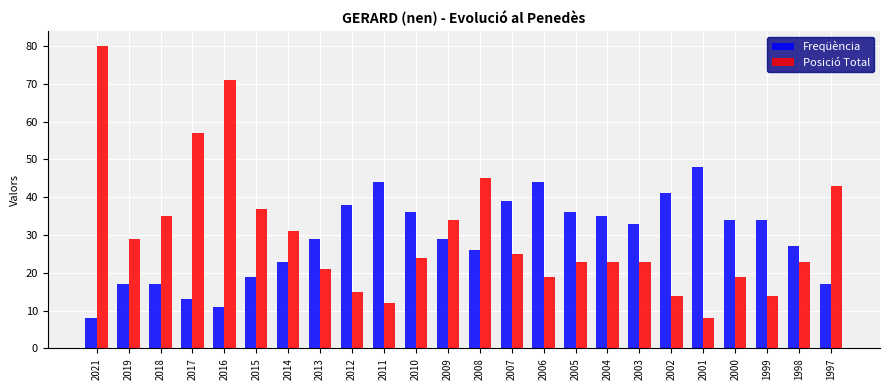

Reading left to right, extract all data points from this chart.

Freqüència: 2021=8	2019=17	2018=17	2017=13	2016=11	2015=19	2014=23	2013=29	2012=38	2011=44	2010=36	2009=29	2008=26	2007=39	2006=44	2005=36	2004=35	2003=33	2002=41	2001=48	2000=34	1999=34	1998=27	1997=17
Posició Total: 2021=80	2019=29	2018=35	2017=57	2016=71	2015=37	2014=31	2013=21	2012=15	2011=12	2010=24	2009=34	2008=45	2007=25	2006=19	2005=23	2004=23	2003=23	2002=14	2001=8	2000=19	1999=14	1998=23	1997=43